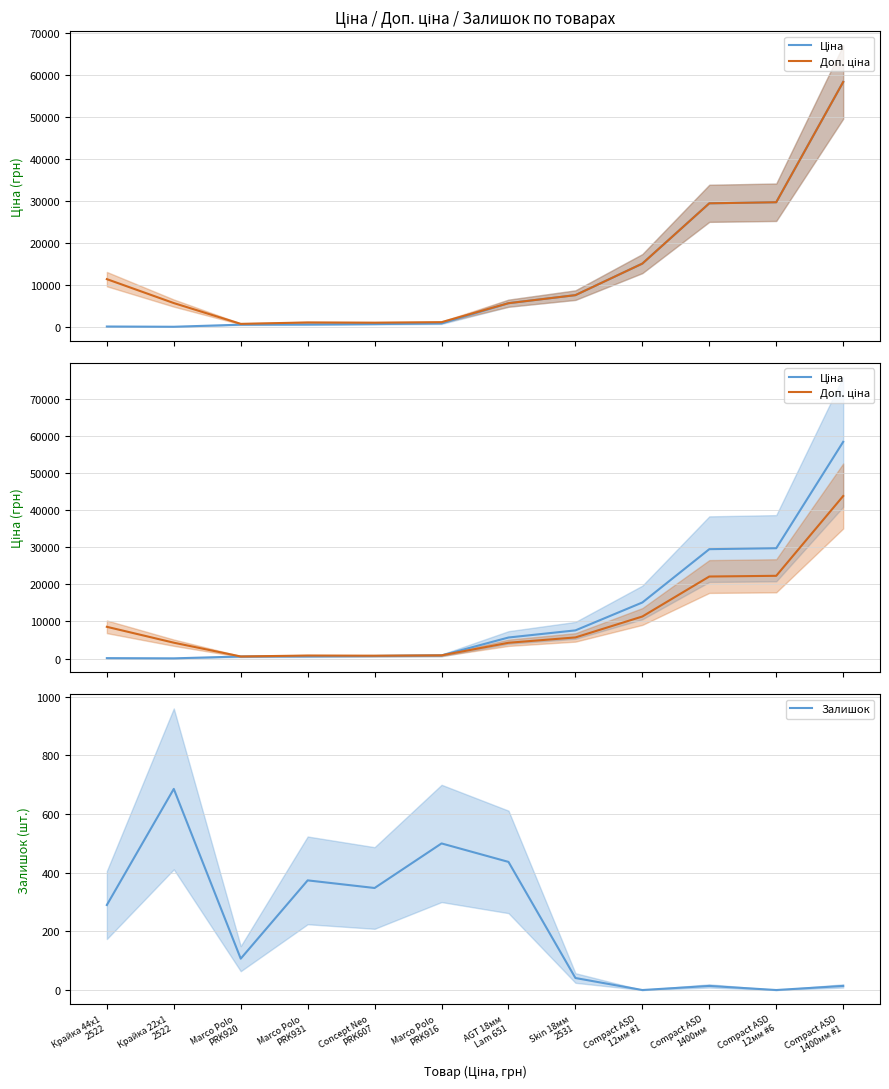

Is it true that Доп. ціна equals 2673.3 at Крайка 22x1
2522?

False